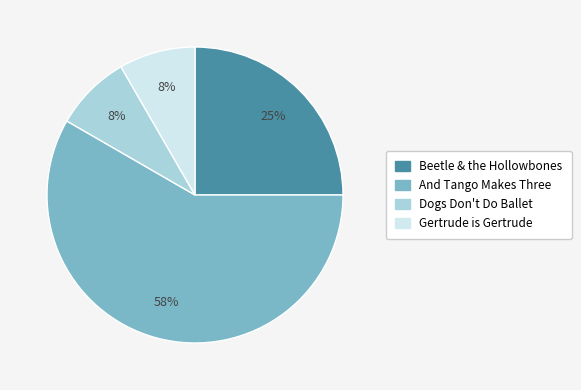

Which has a higher value, Gertrude is Gertrude or And Tango Makes Three?

And Tango Makes Three